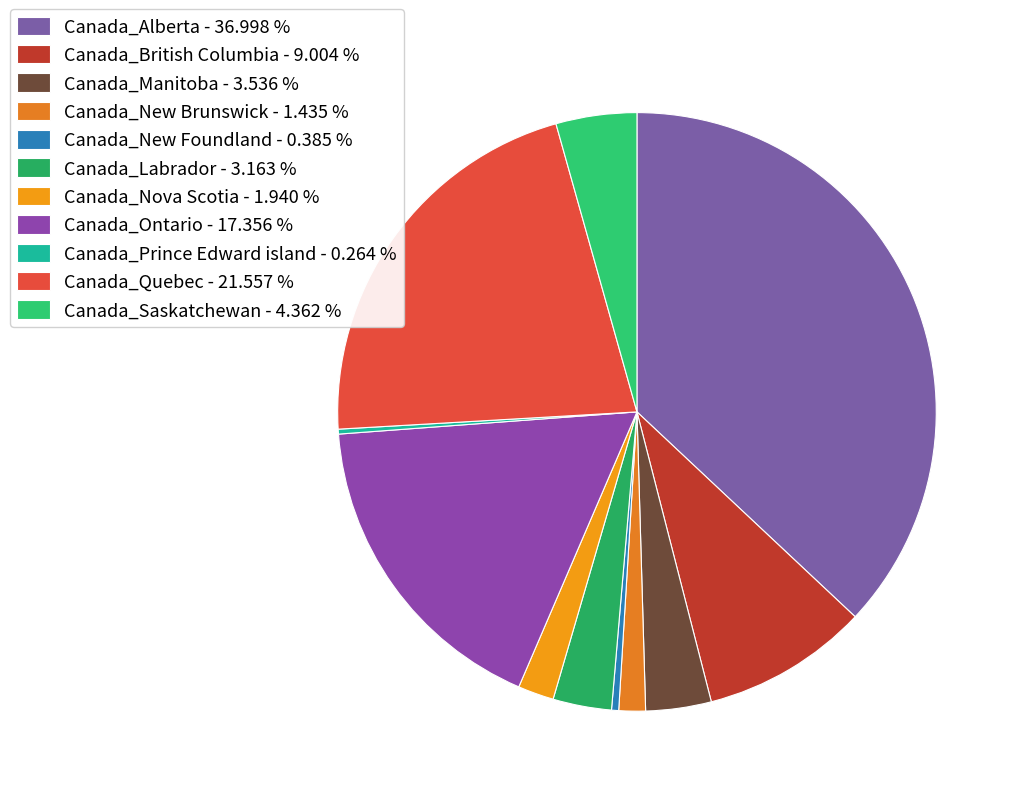

Which slice is the smallest?

Canada_Prince Edward island